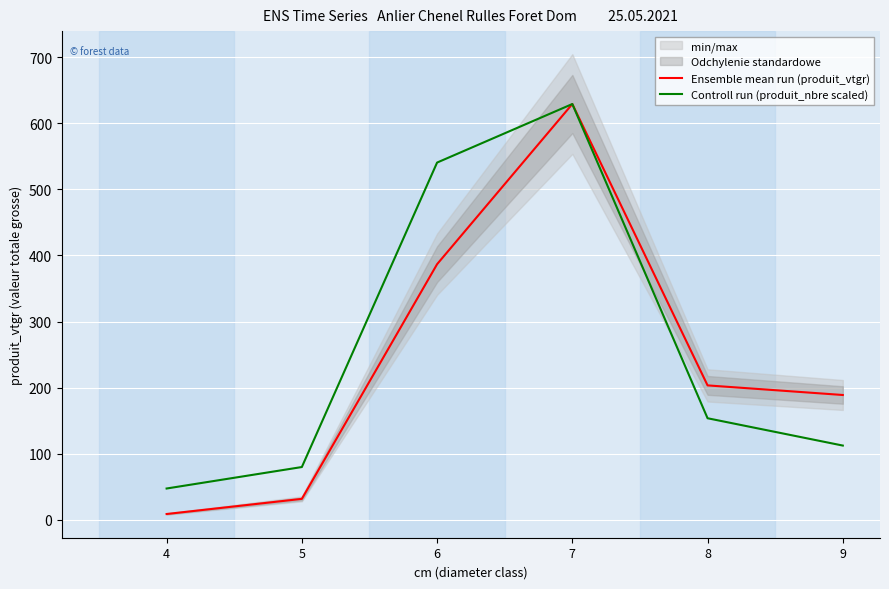

What is the value of the Controll run (produit_nbre scaled) point at the 2nd from the left?

79.8